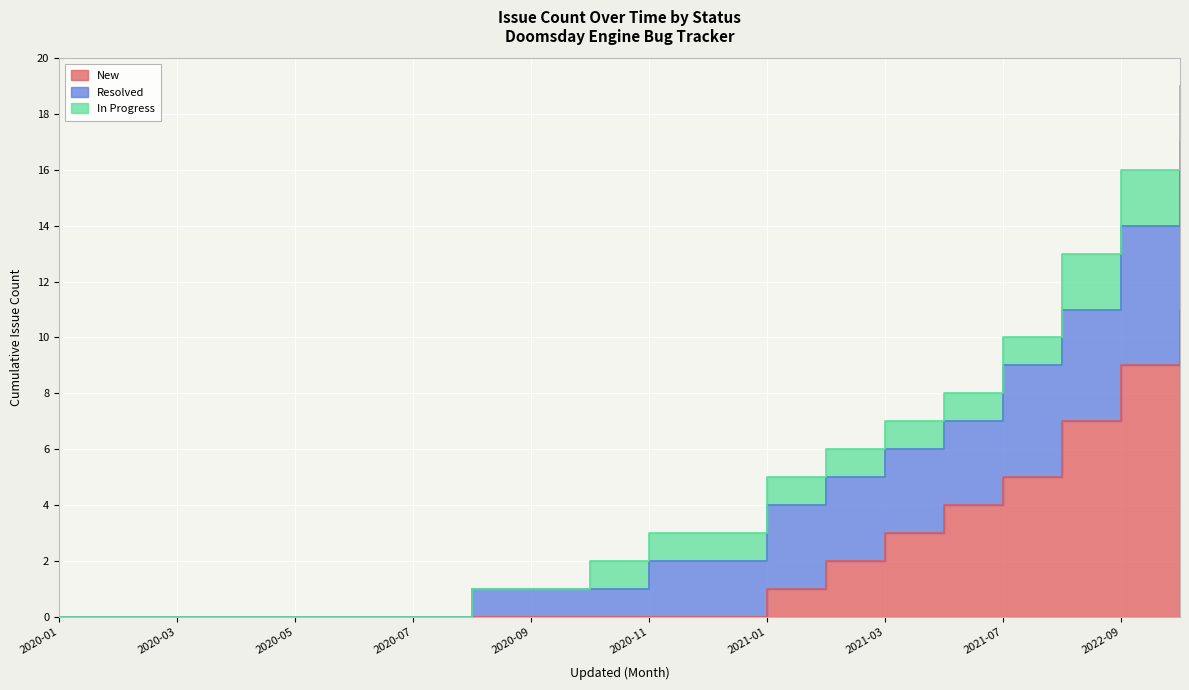

True or false: In Progress and New intersect in this chart.

False